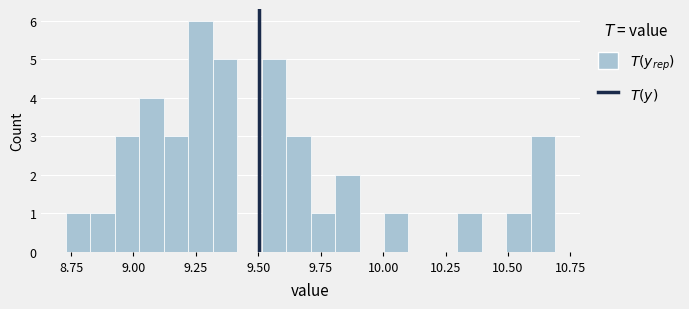

Read against the x-axis, roughly where is the centre of the tallest bar?

9.25